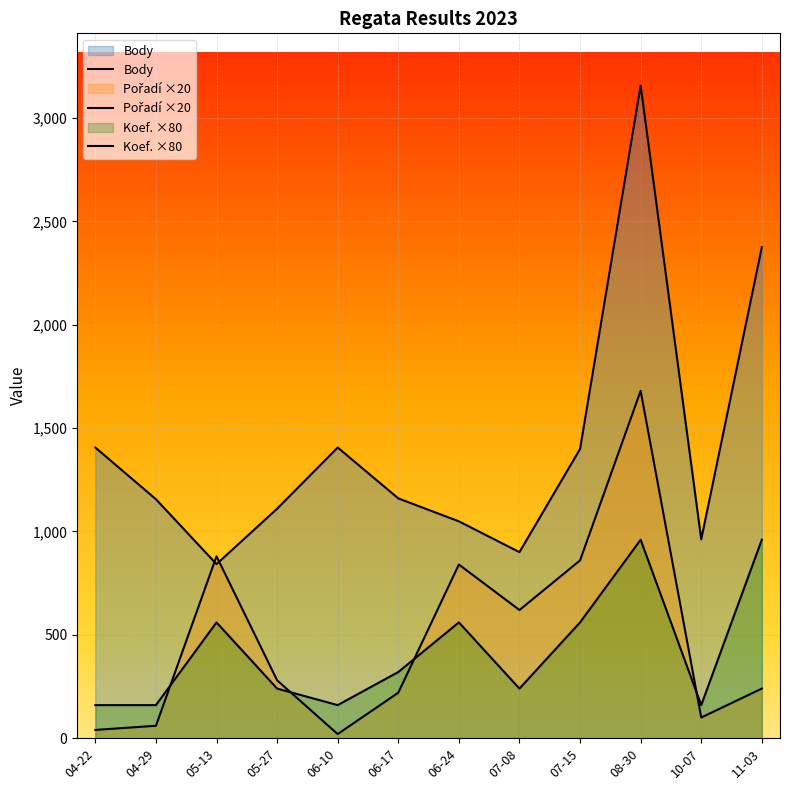

What is the minimum value shown in the chart?

20